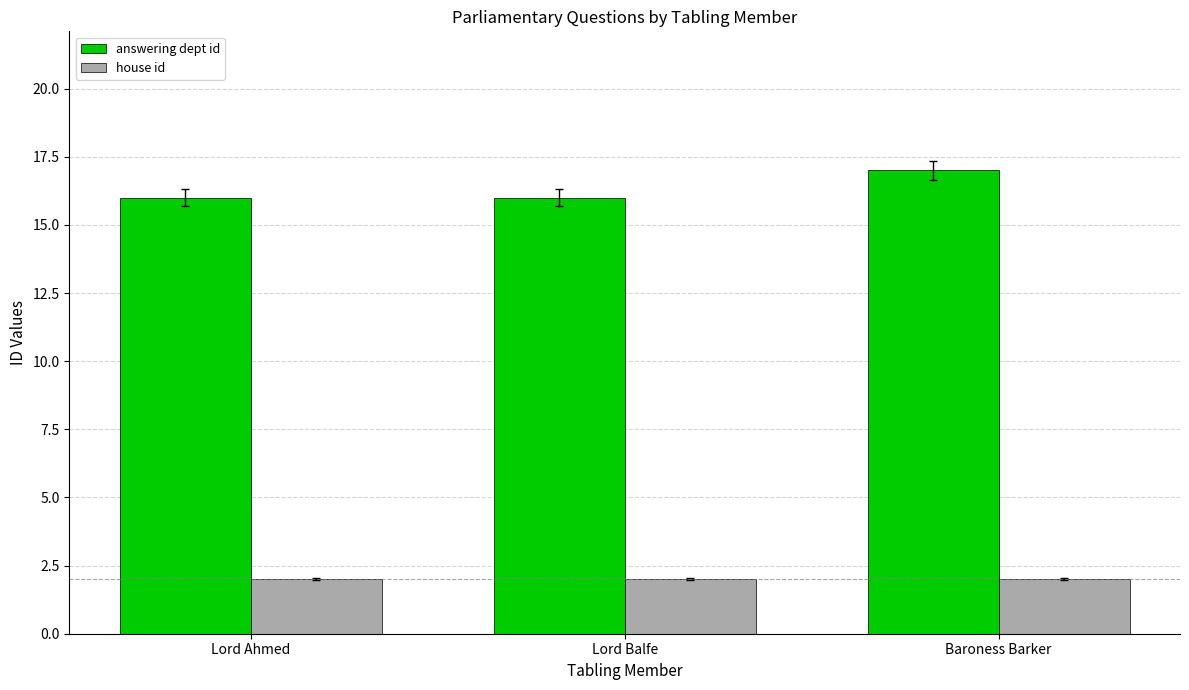

List the series in order of their overall mean, lowest first.

house id, answering dept id